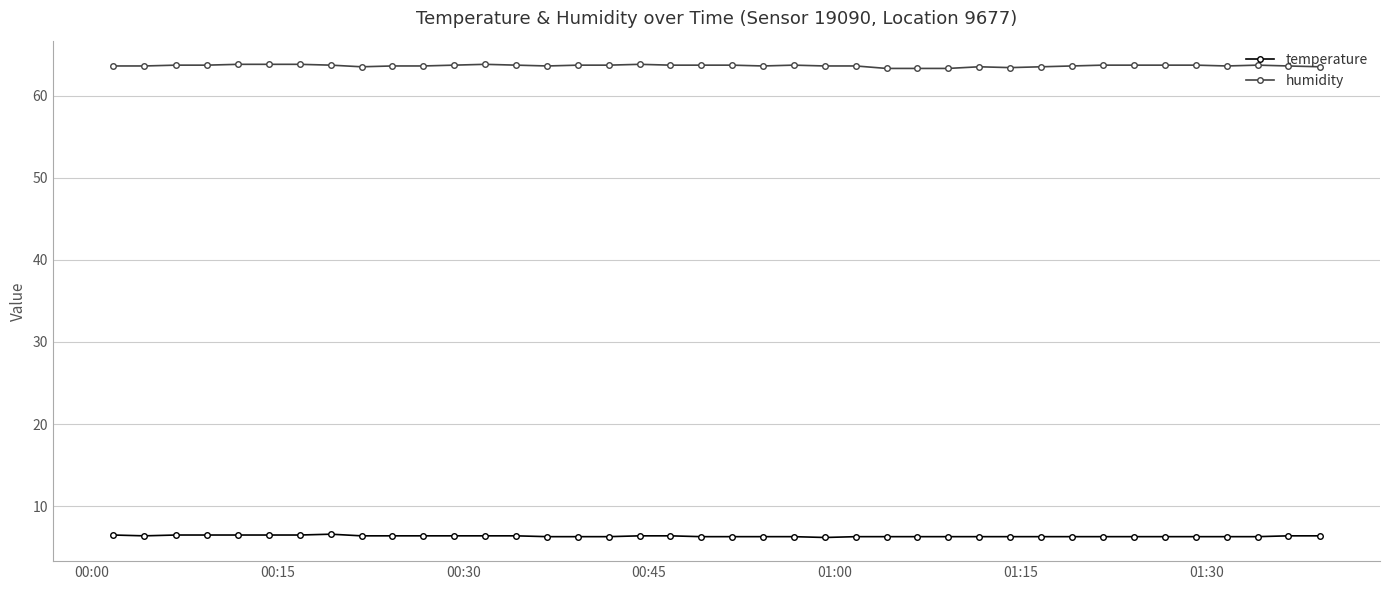

Rank the series by their maximum value, from lowest to highest.

temperature, humidity